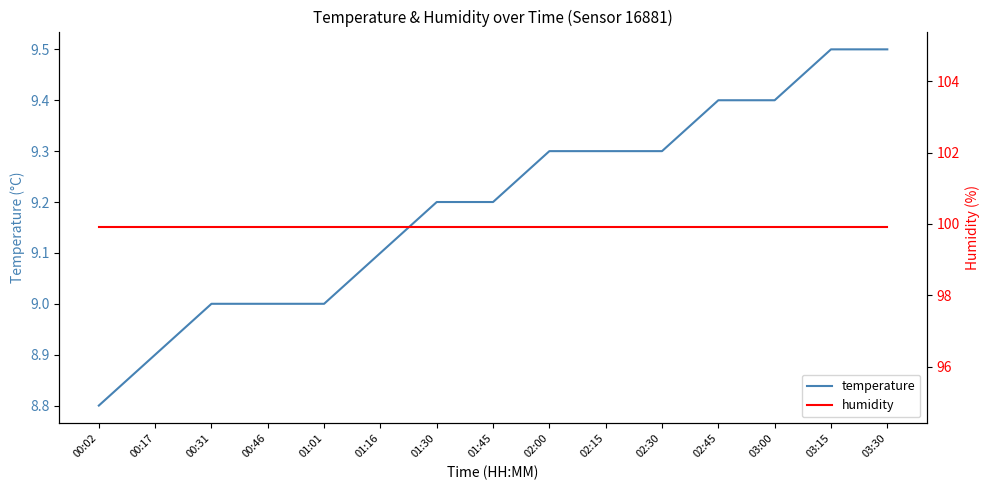

At which category does the chart reach its minimum across all series?

00:02